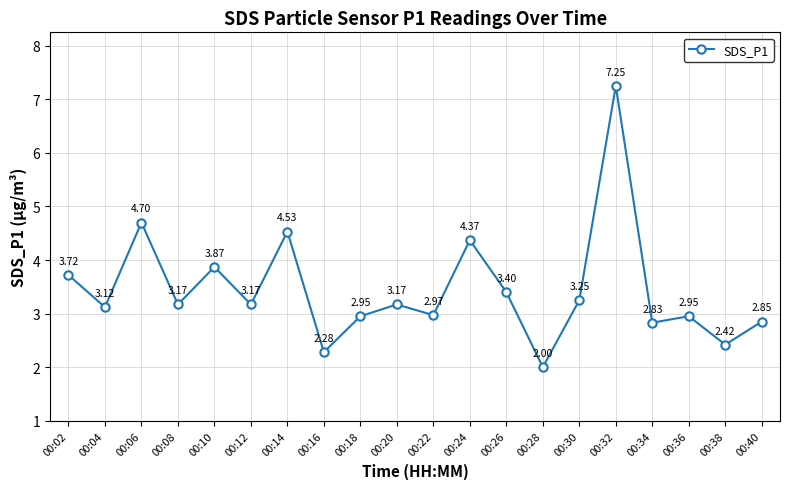

How many points are lower than both their immediate neighbors (excluding endpoints)?

8